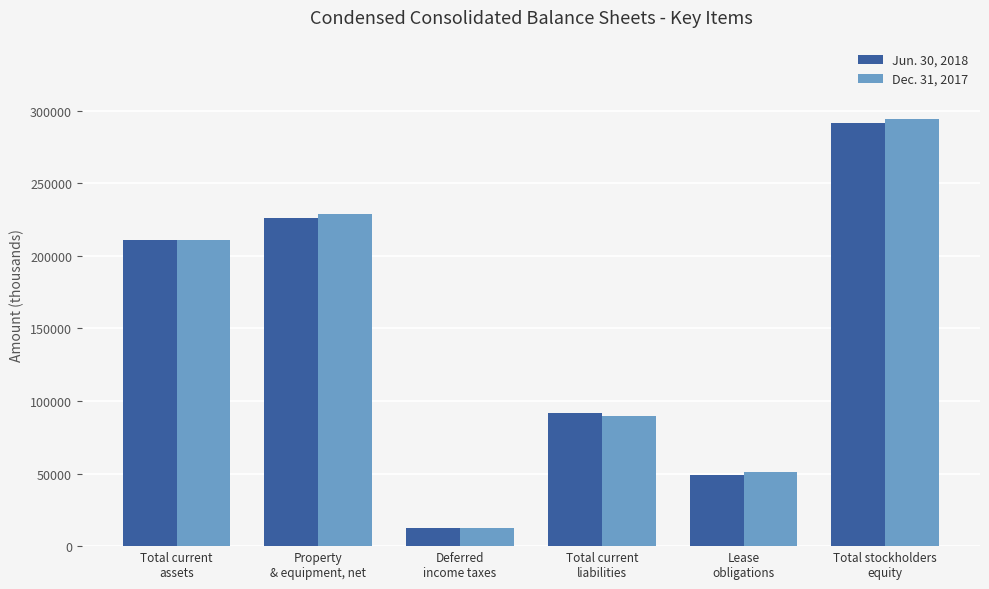

How many values in the Jun. 30, 2018 series are below 210655?

3